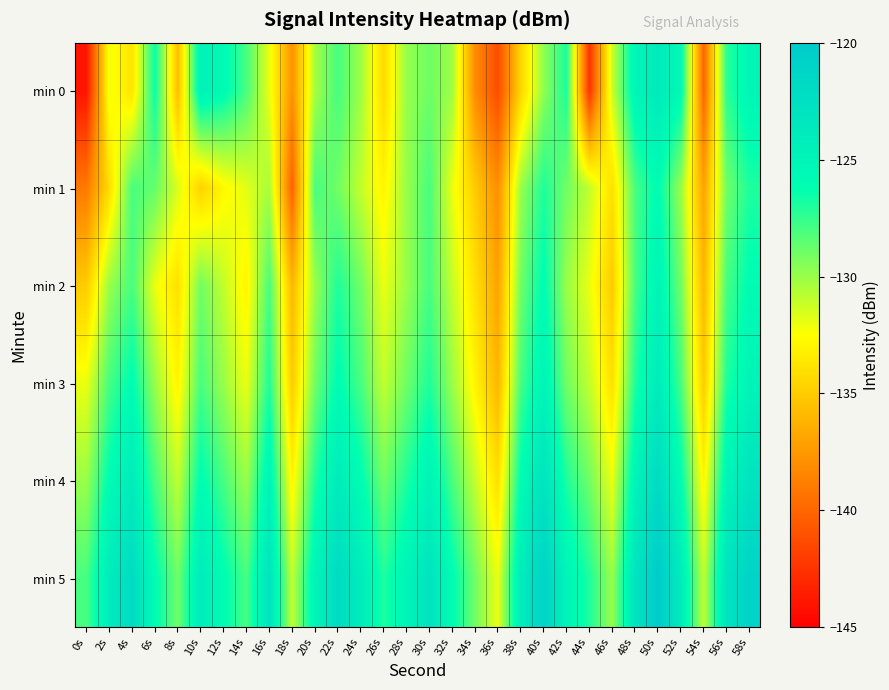

Which has a higher value, 48s or 44s?

48s